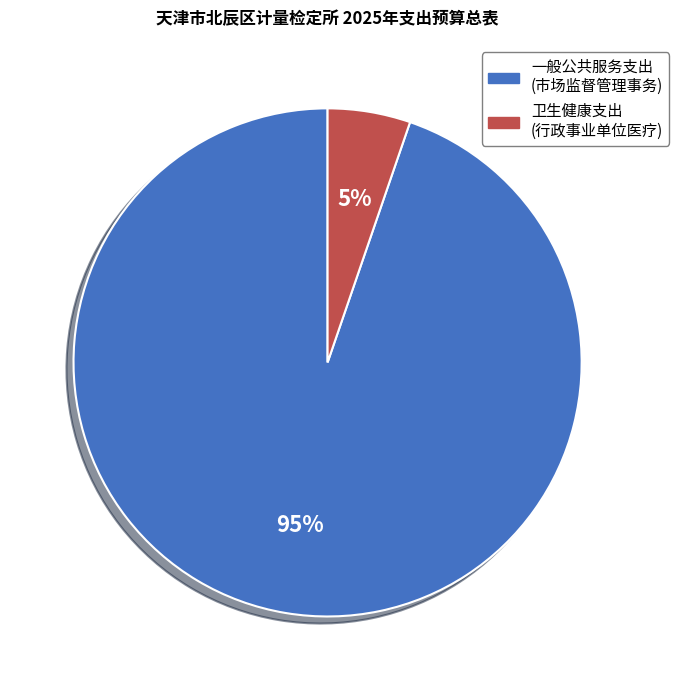

To the nearest percent, what is the average slice percentage?

50%